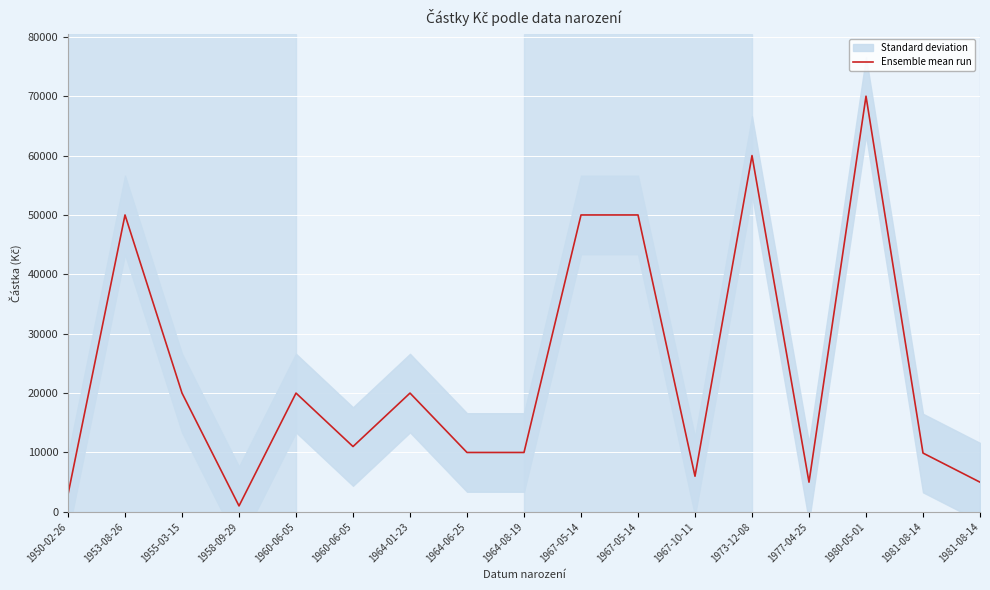

Between 1964-08-19 and 1973-12-08, which is larger?

1973-12-08